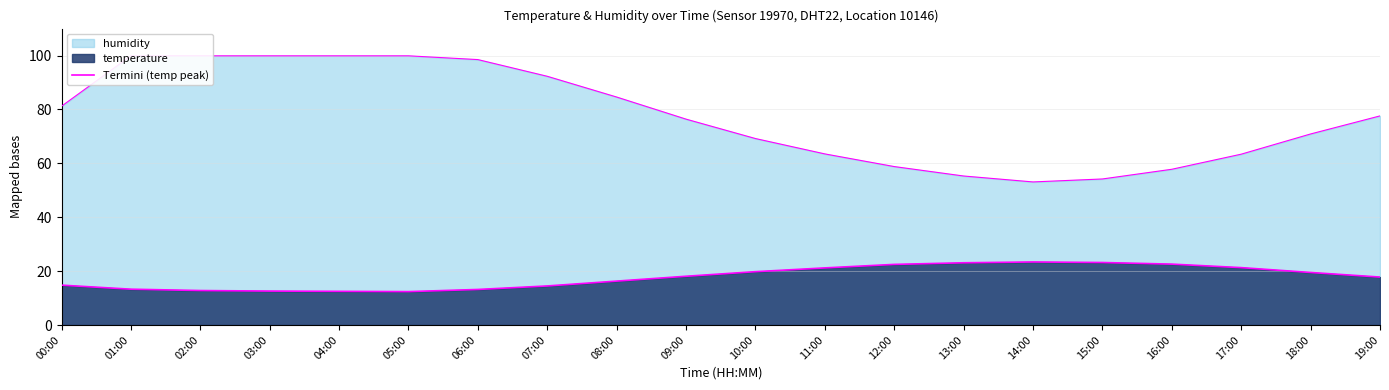

What is the difference between the maximum and minimum values?

11.0